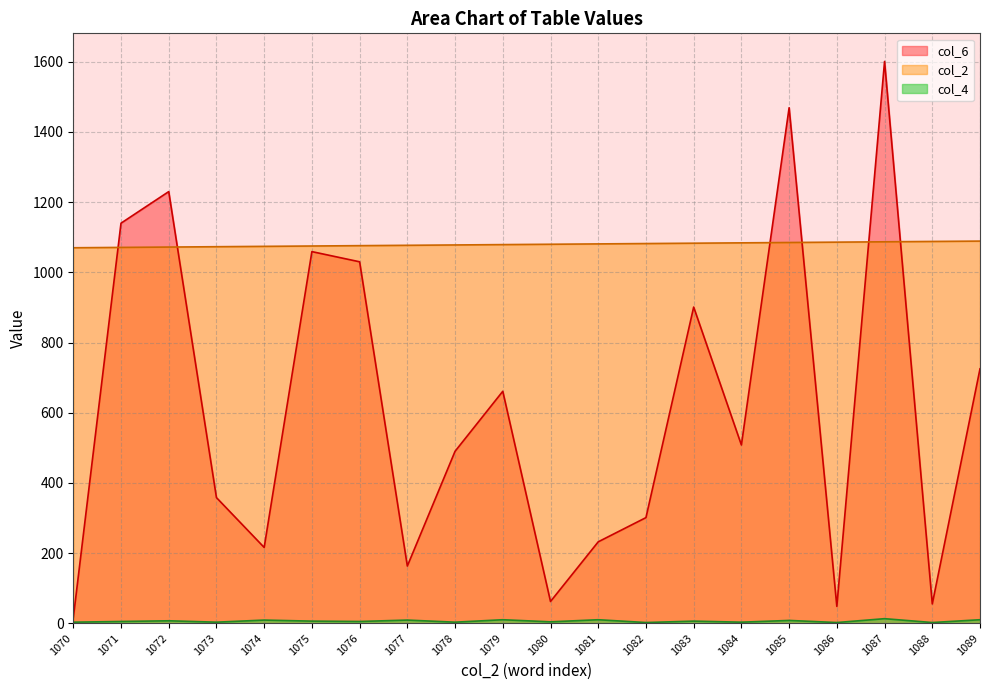

What are all the series names shown in the legend?

col_6, col_4, col_2